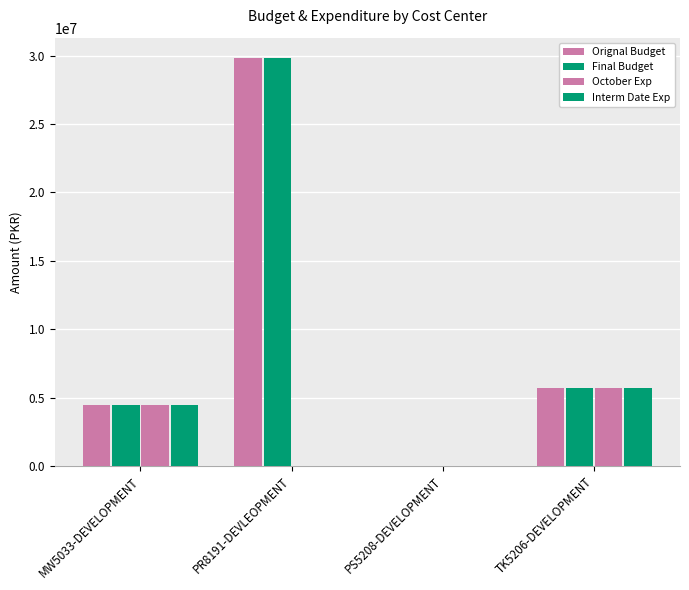

How many distinct data groups are displayed?

4